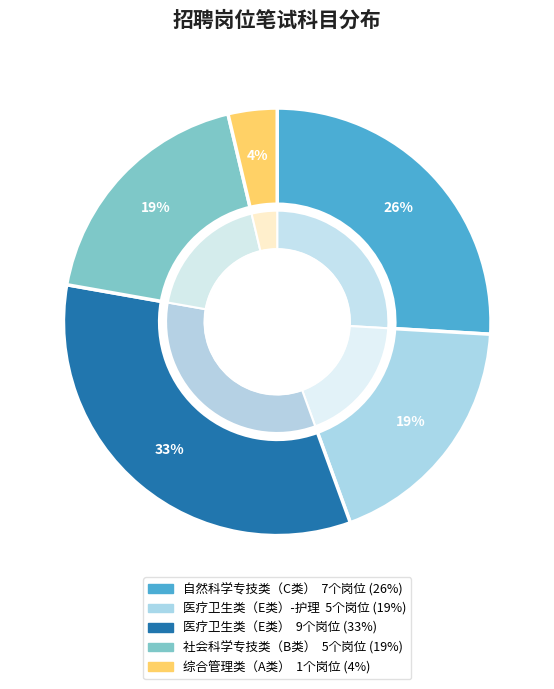

Which slice is the smallest?

综合管理类（A类）